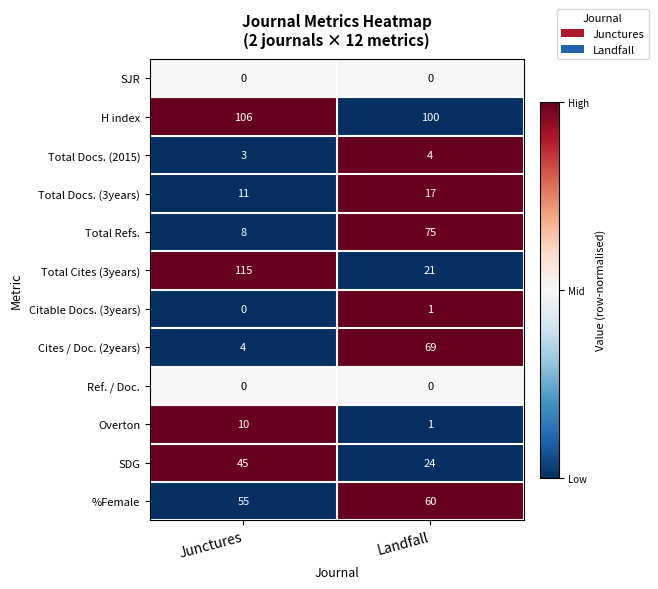

Which series has the widest spread of values?

Total Cites (3years)